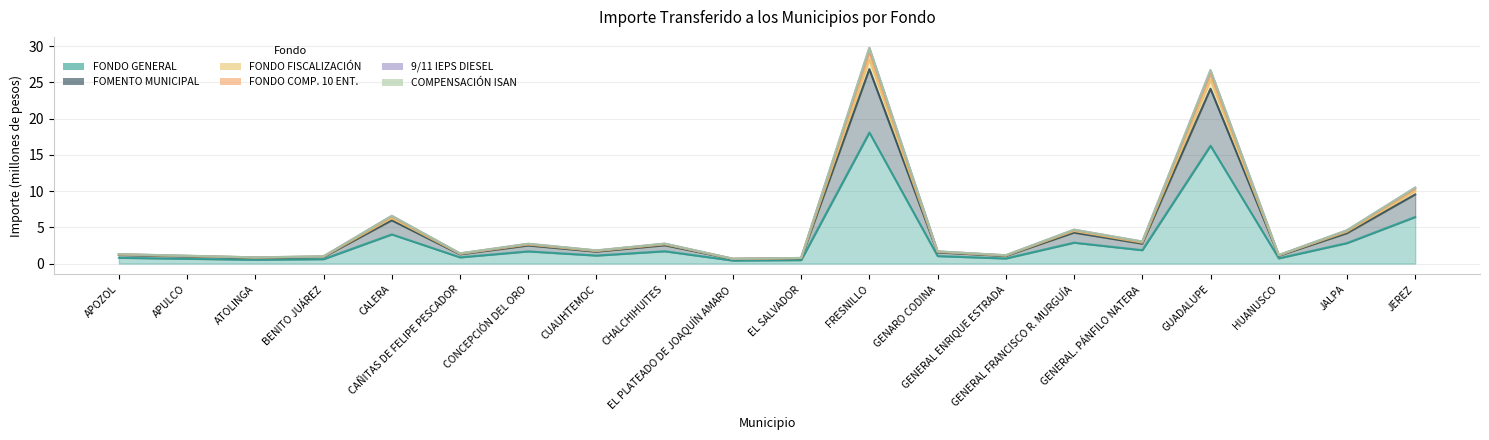

True or false: FONDO GENERAL has a value of 0.9 at CAÑITAS DE FELIPE PESCADOR.

True